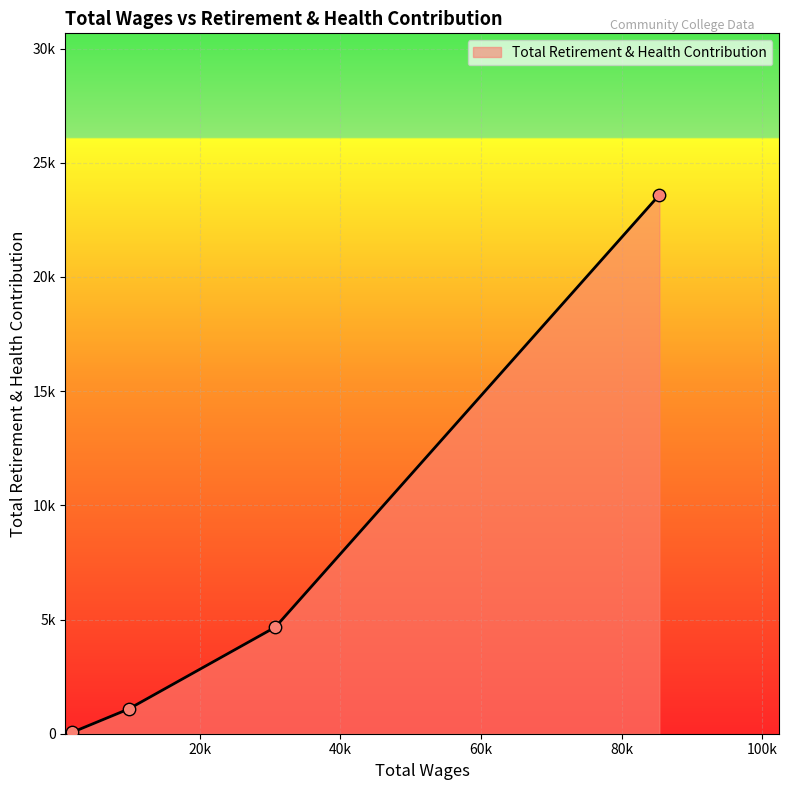

Is this an area chart (filled region under the line)?

Yes